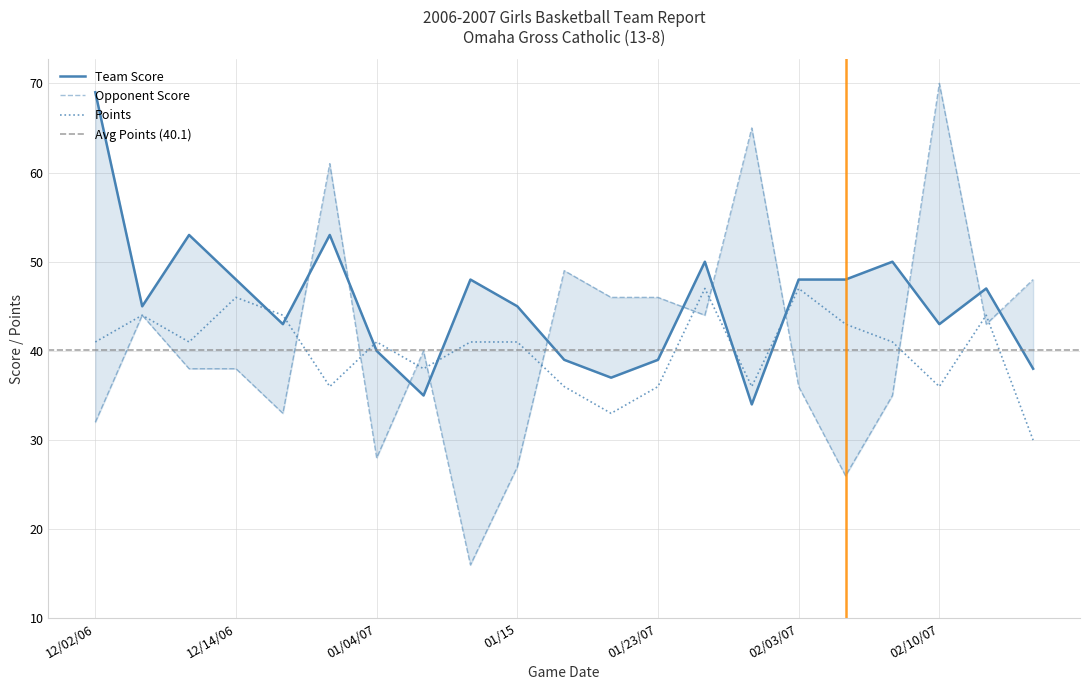

True or false: Points and Opponent Score intersect in this chart.

True